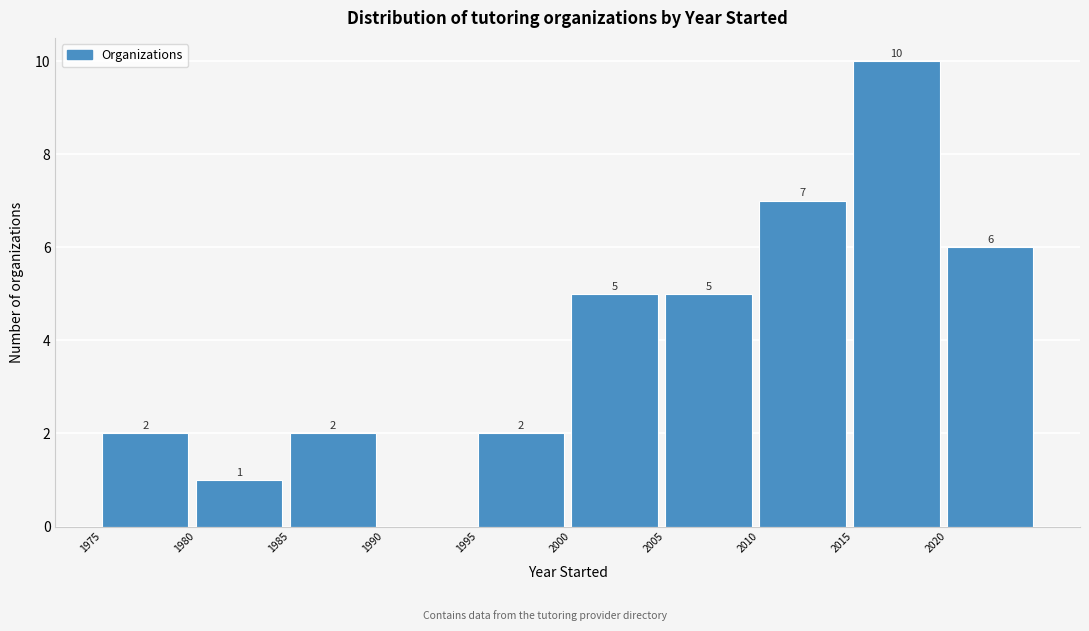

Which range on the x-axis has the tallest bar?

2015 to 2020